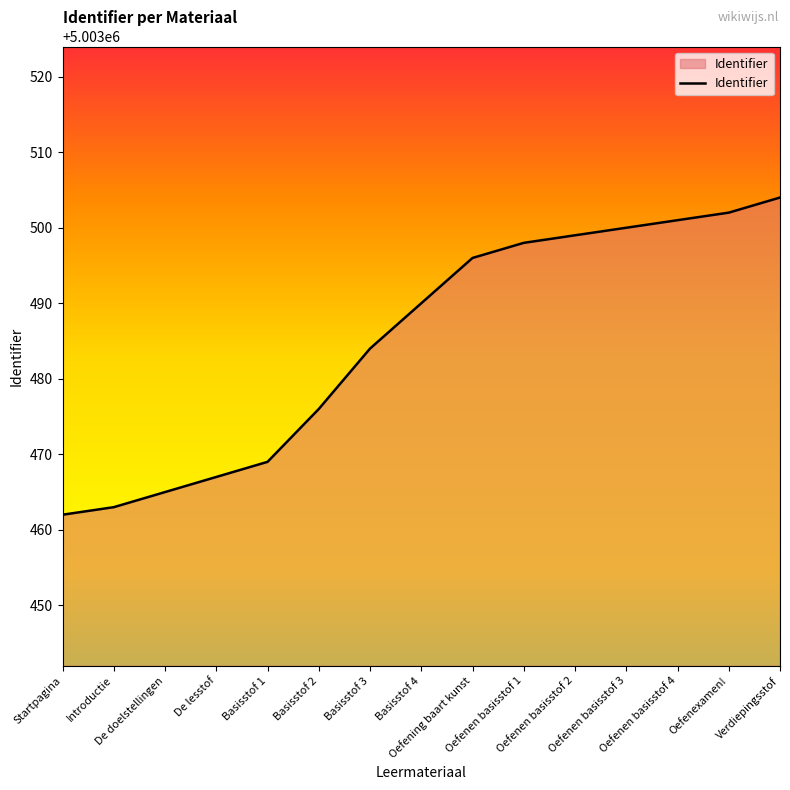

What is the maximum value shown in the chart?

5003504